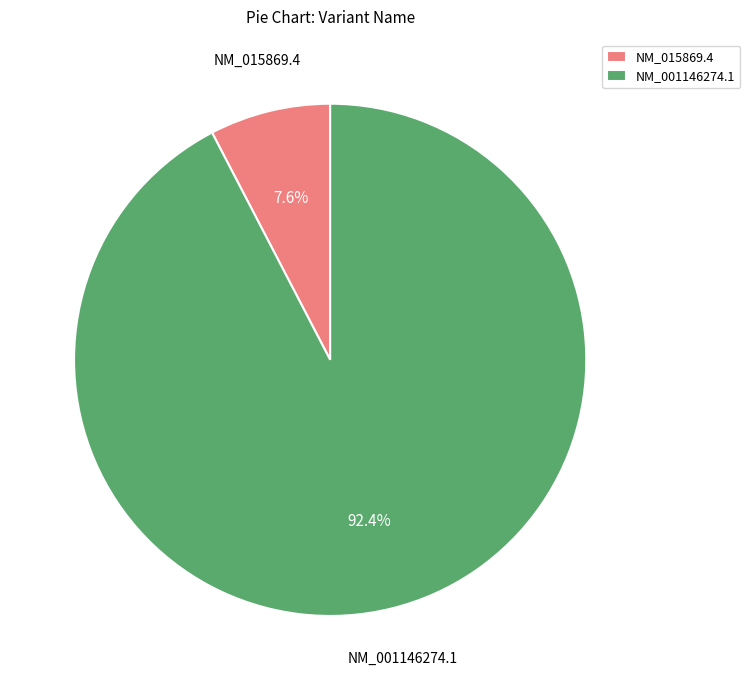

To the nearest percent, what is the average slice percentage?

50%